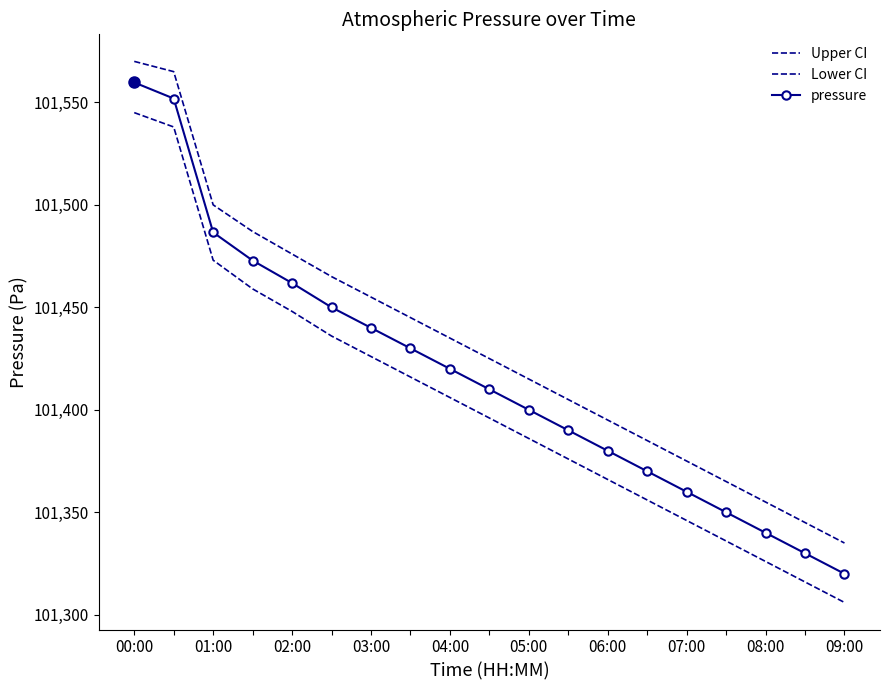

What is the minimum value shown in the chart?

101306.0